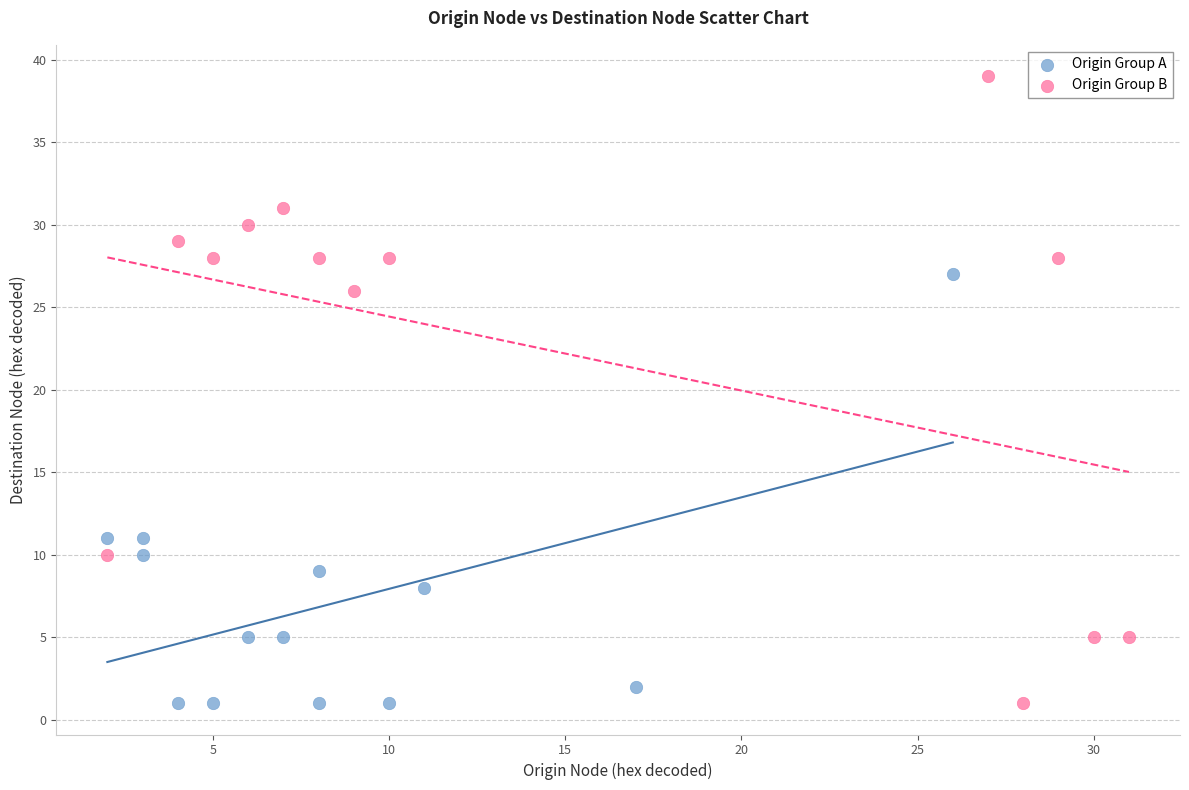

Which series reaches the maximum Y coordinate?

Origin Group B